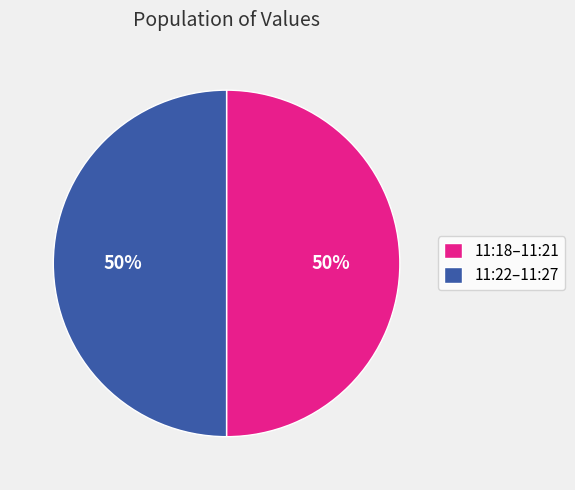

Approximately how many times larger is the value at 11:22–11:27 compared to 11:18–11:21?

1.0